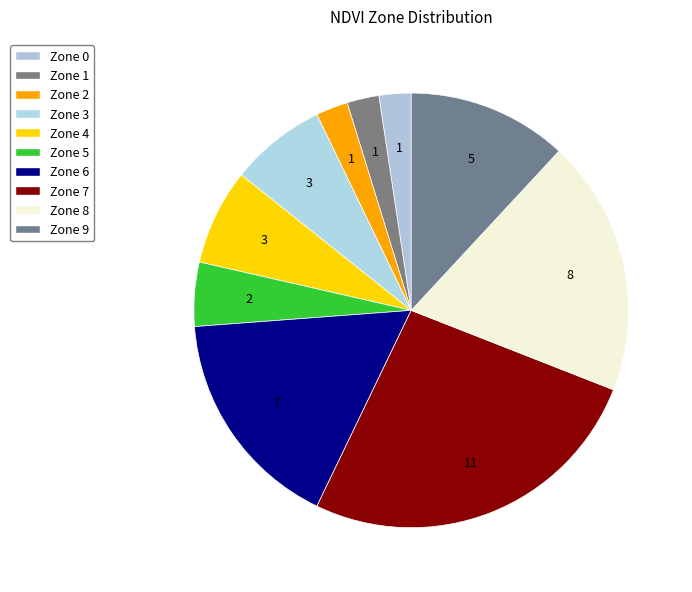

Rank the categories by value from highest to lowest.

Zone 7, Zone 8, Zone 6, Zone 9, Zone 3, Zone 4, Zone 5, Zone 0, Zone 1, Zone 2